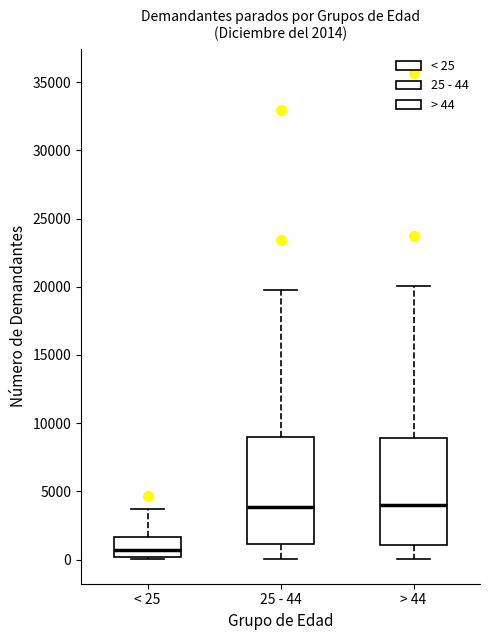

Which box has the lowest median line?

< 25